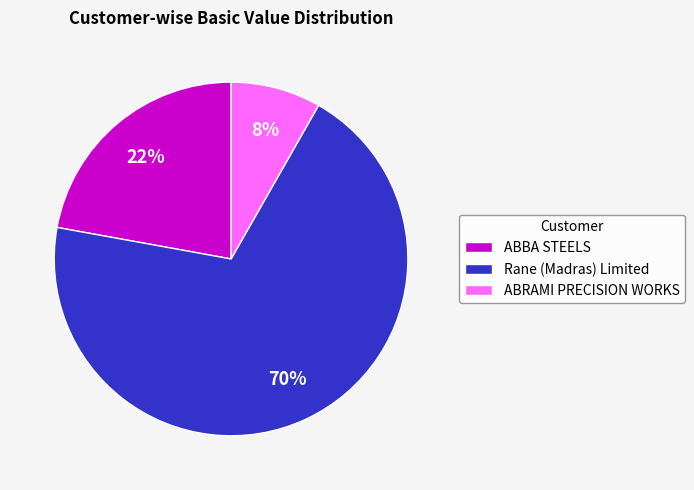

Does ABBA STEELS represent more than half of the total?

No